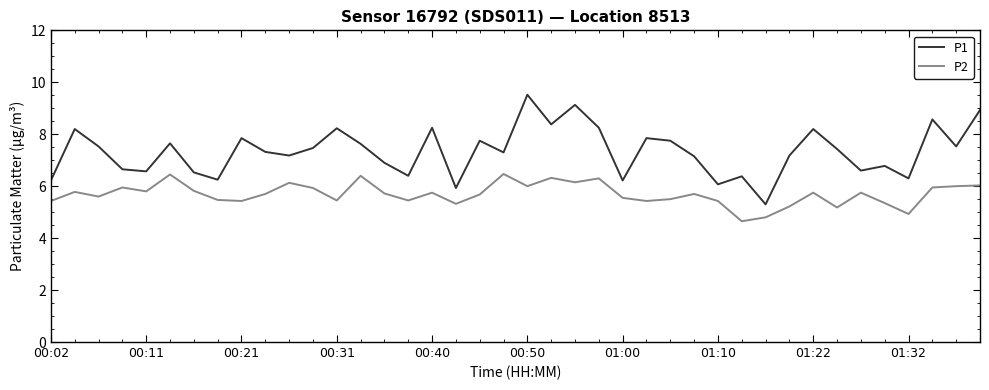

Rank the series by their maximum value, from lowest to highest.

P2, P1